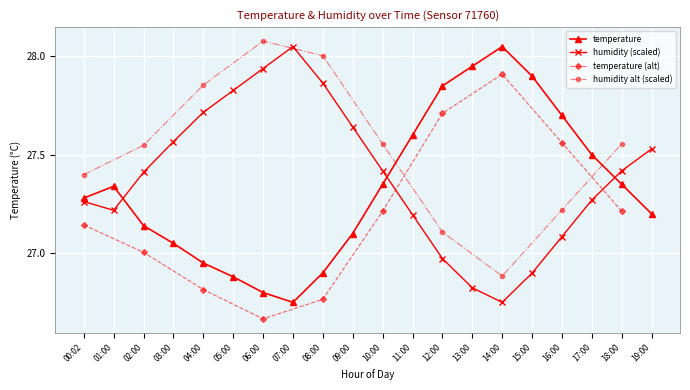

What position from the left is 15:00?

16